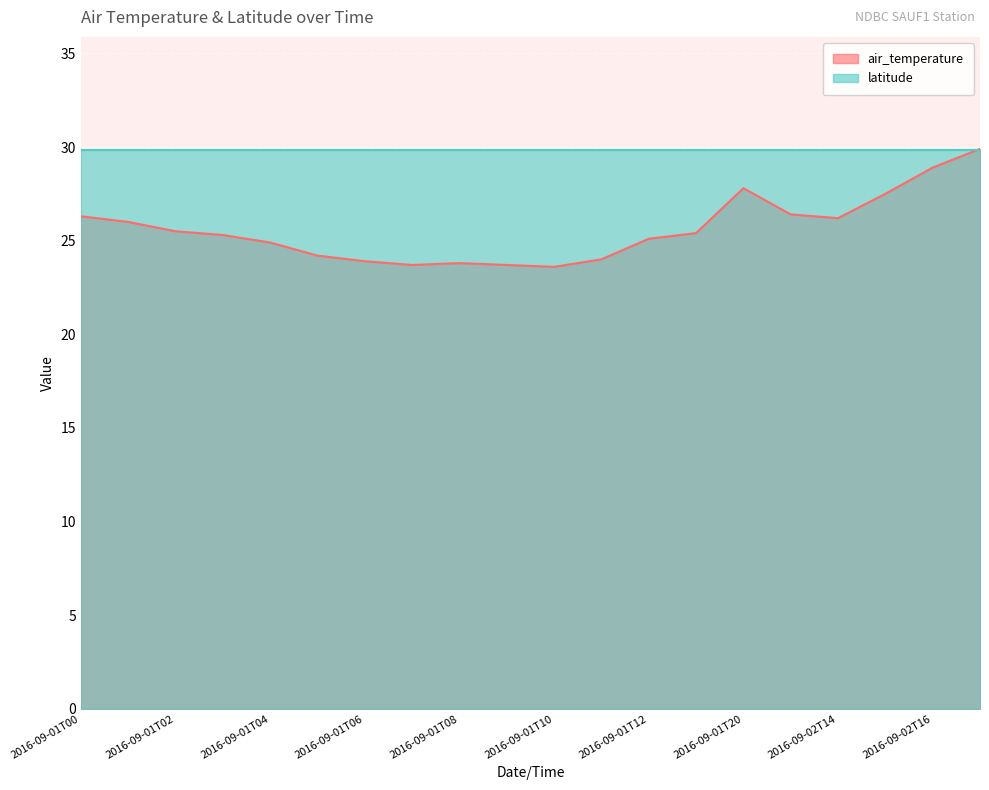

Rank the categories by value from highest to lowest.

2016-09-02T17, 2016-09-02T16, 2016-09-01T20, 2016-09-02T15, 2016-09-02T13, 2016-09-01T00, 2016-09-02T14, 2016-09-01T01, 2016-09-01T02, 2016-09-01T13, 2016-09-01T03, 2016-09-01T12, 2016-09-01T04, 2016-09-01T05, 2016-09-01T11, 2016-09-01T06, 2016-09-01T08, 2016-09-01T07, 2016-09-01T09, 2016-09-01T10